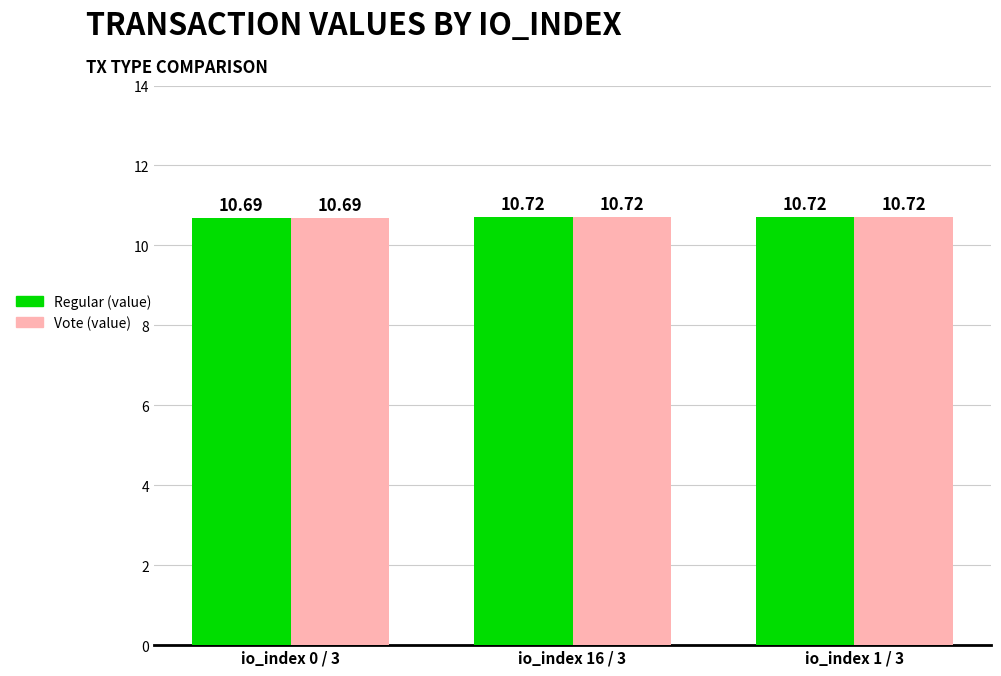

What is the sum of the Vote (value) values at io_index 16 / 3 and io_index 1 / 3?

21.4